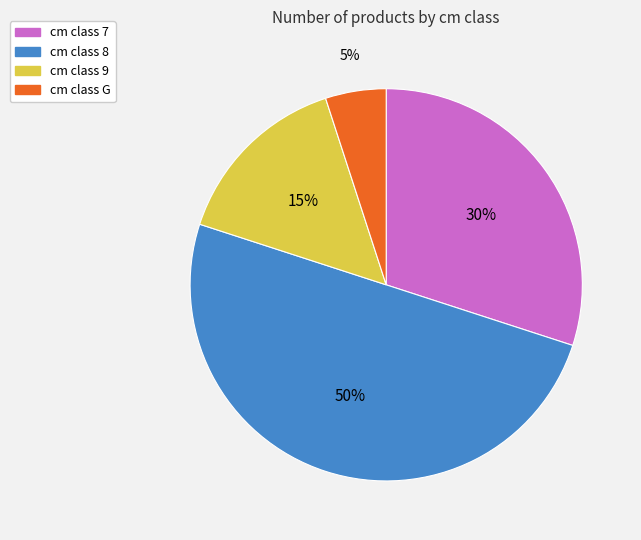

To the nearest percent, what is the average slice percentage?

25%